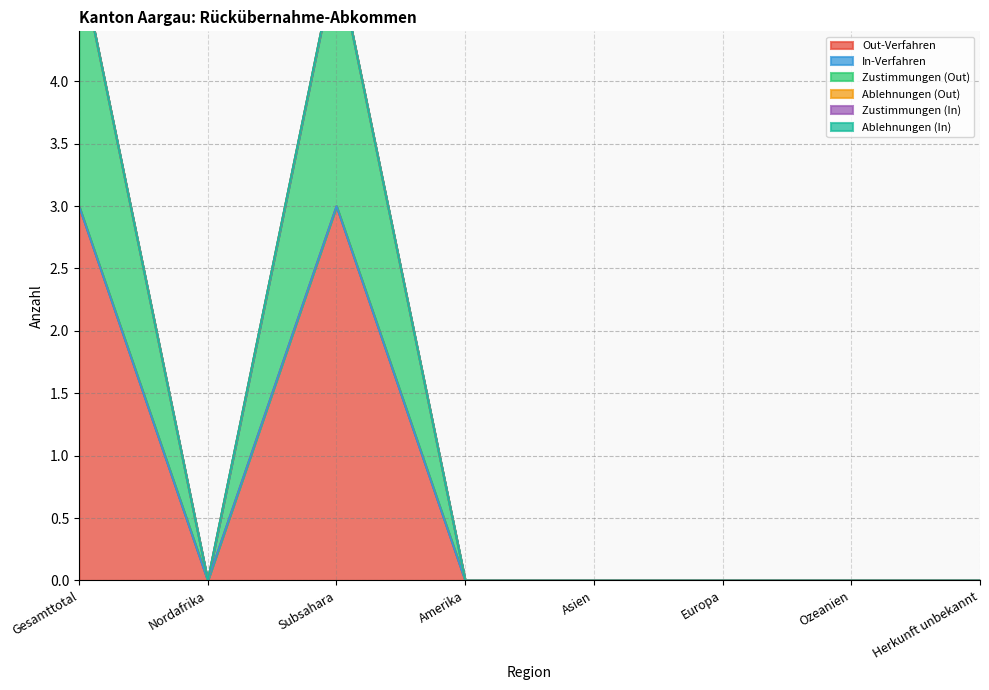

How many lines are shown in the chart?

6